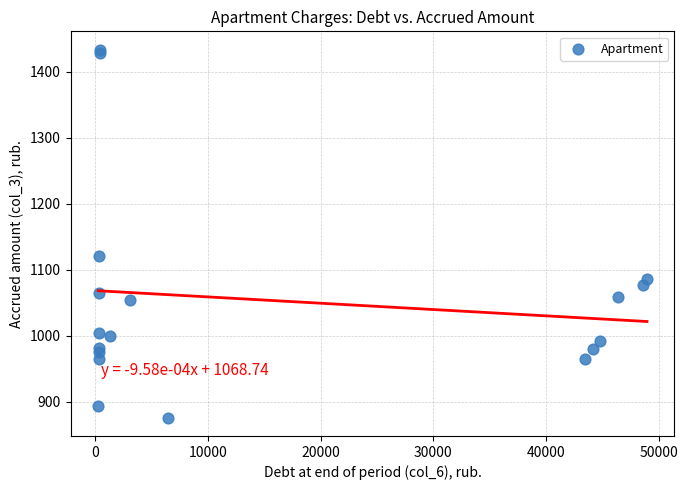

What Y value in the scatter plot is closest to 1154?

1120.8